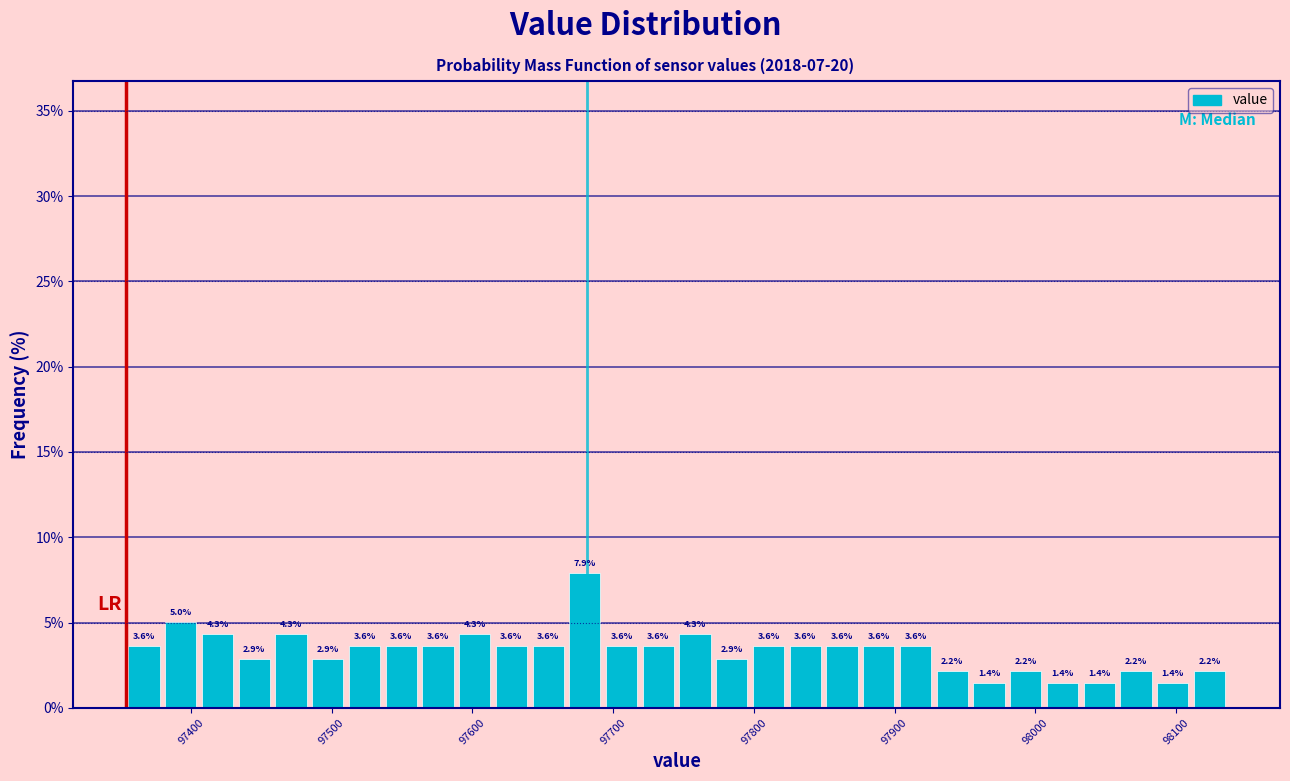

Read against the x-axis, roughly where is the centre of the tallest bar?

97680